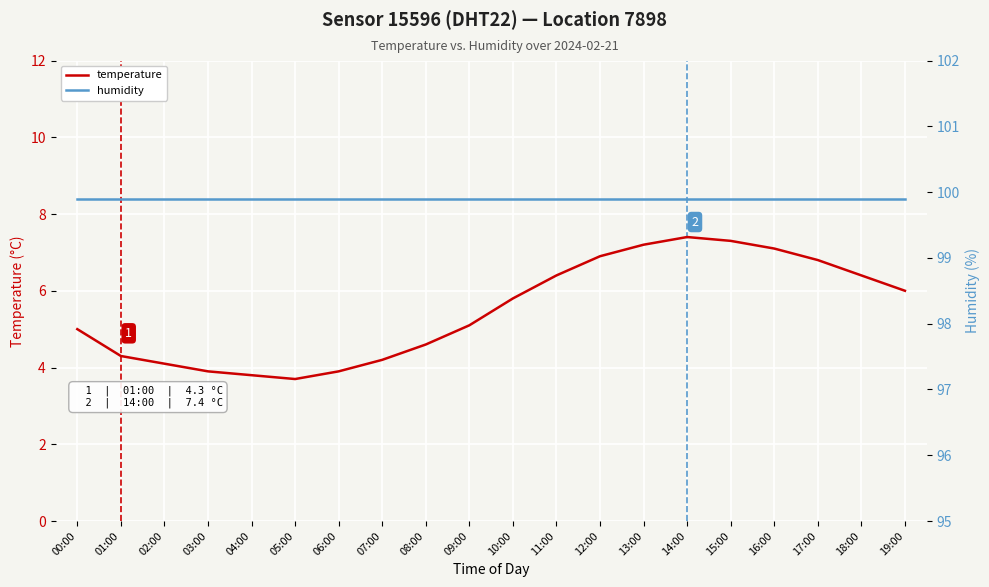

Rank the categories by humidity value from lowest to highest.

00:00, 01:00, 02:00, 03:00, 04:00, 05:00, 06:00, 07:00, 08:00, 09:00, 10:00, 11:00, 12:00, 13:00, 14:00, 15:00, 16:00, 17:00, 18:00, 19:00